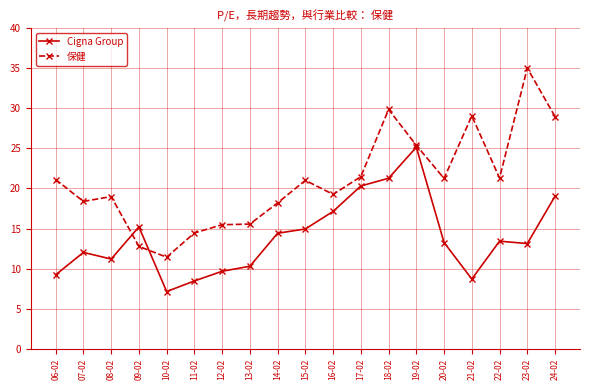

Is it true that 保健 equals 26.2 at 16-02?

False